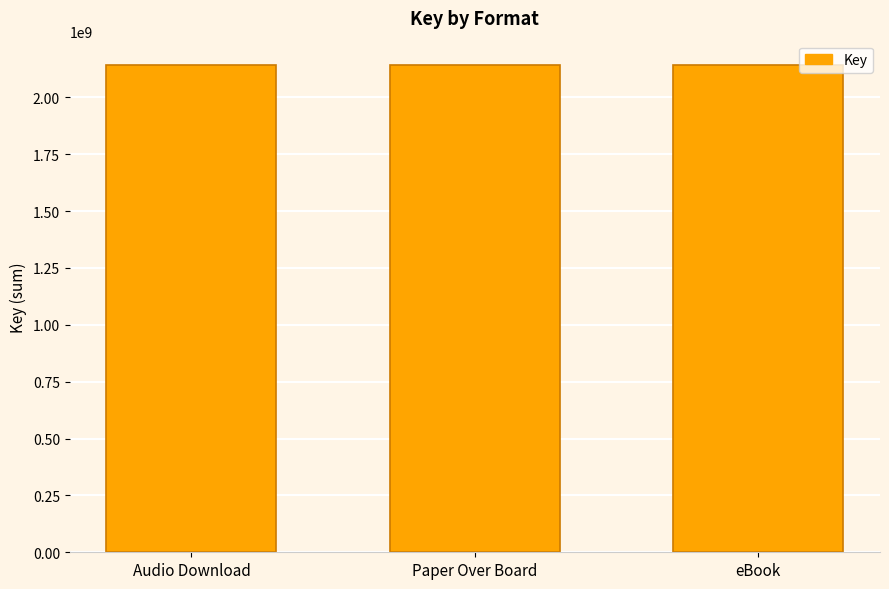

Read the value at eBook.

2141766043